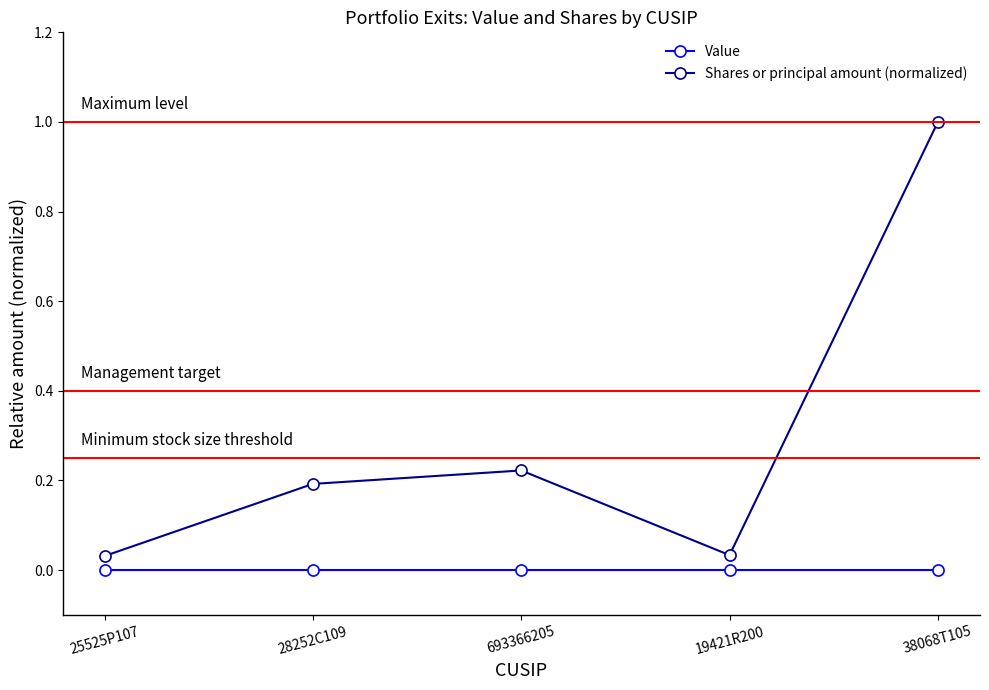

How many interior local peaks does the Shares or principal amount (normalized) series have?

1